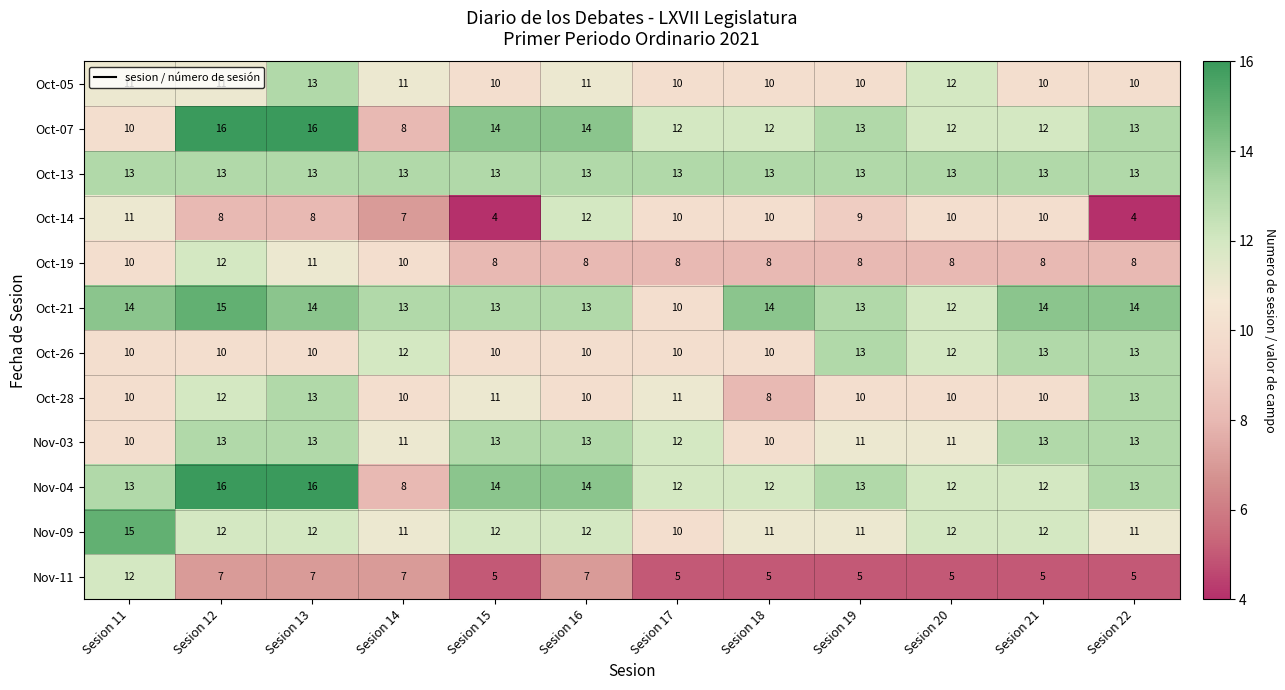

What is the total value across all series at Sesion 22?

130